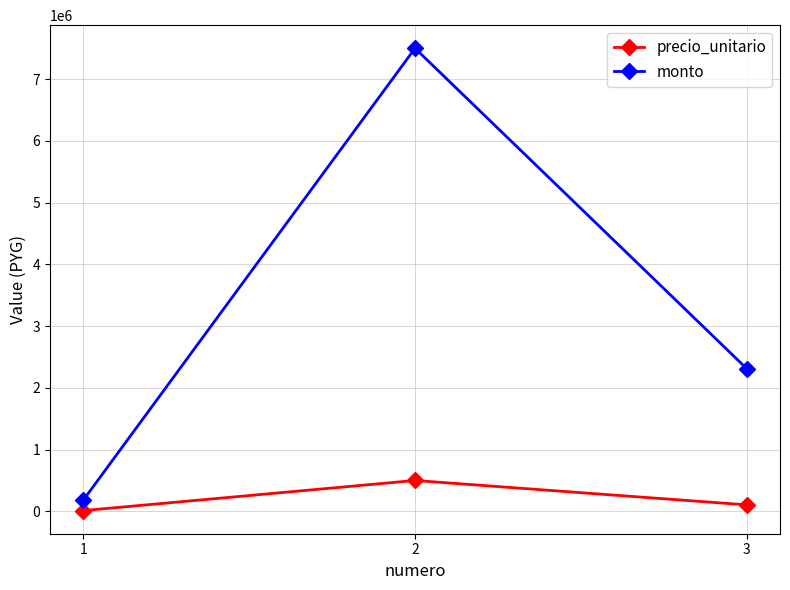

Is the value of precio_unitario at 1 greater than the value of monto at 2?

No